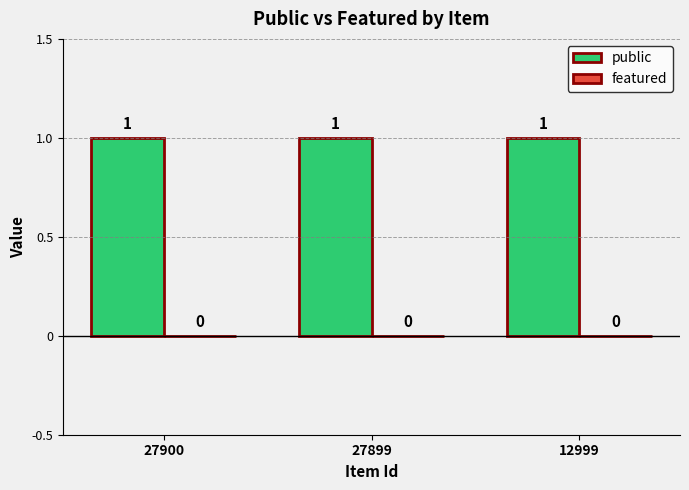

Is it true that featured equals 0 at 27899?

True